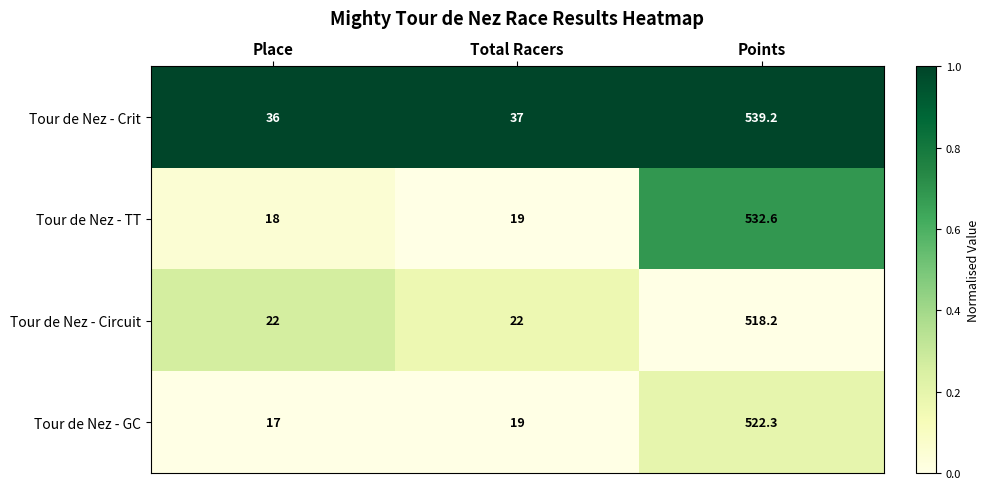

At which label is Tour de Nez - Crit closest to 287?

Total Racers